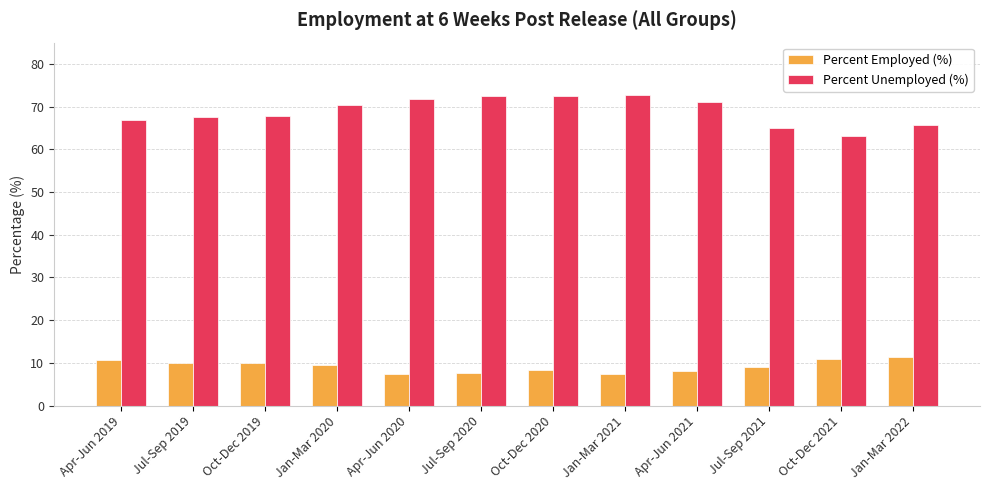

Rank the series by their average value, from highest to lowest.

Percent Unemployed (%), Percent Employed (%)